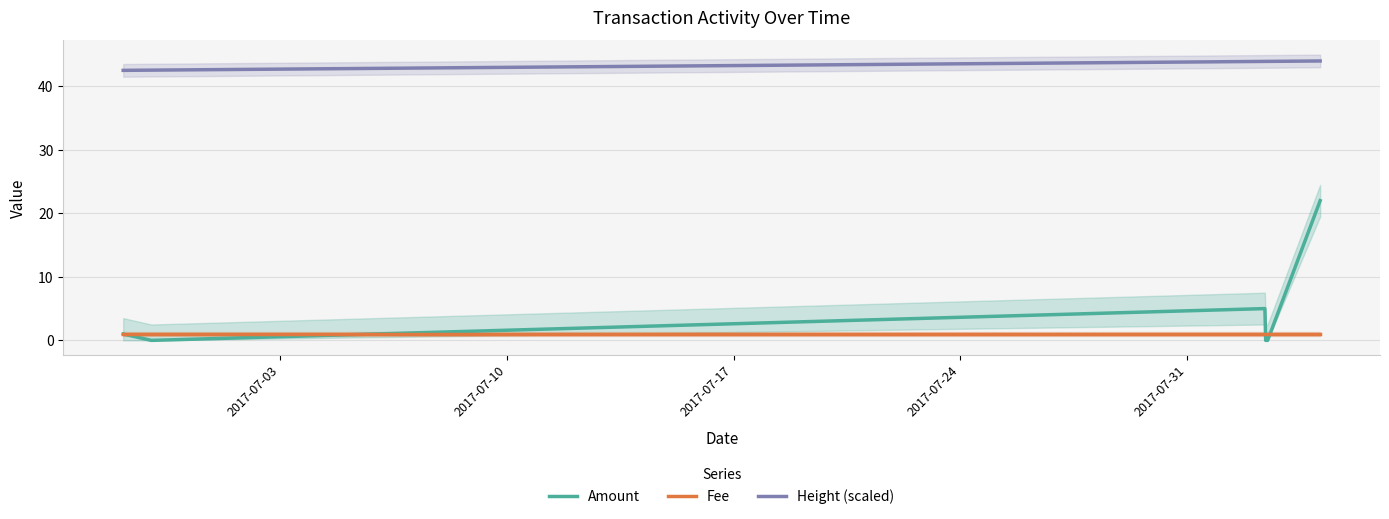

True or false: Fee and Height (scaled) intersect in this chart.

False